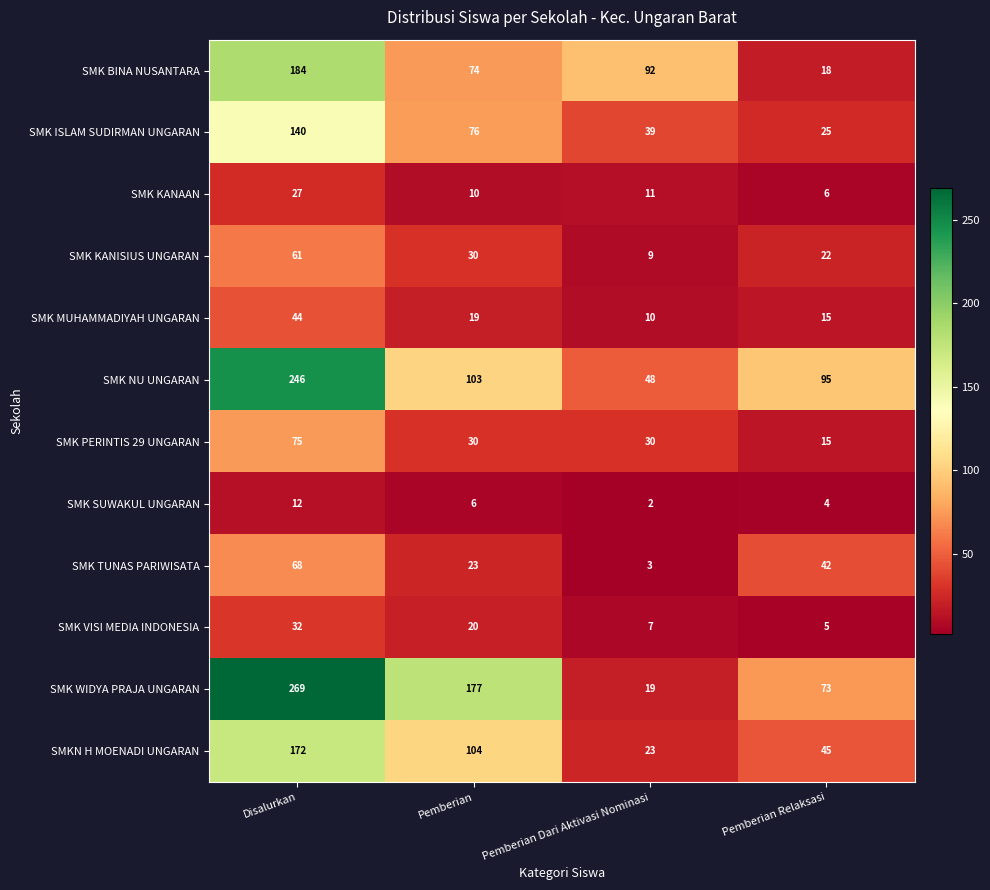

At which category is the sum across all series the highest?

Disalurkan